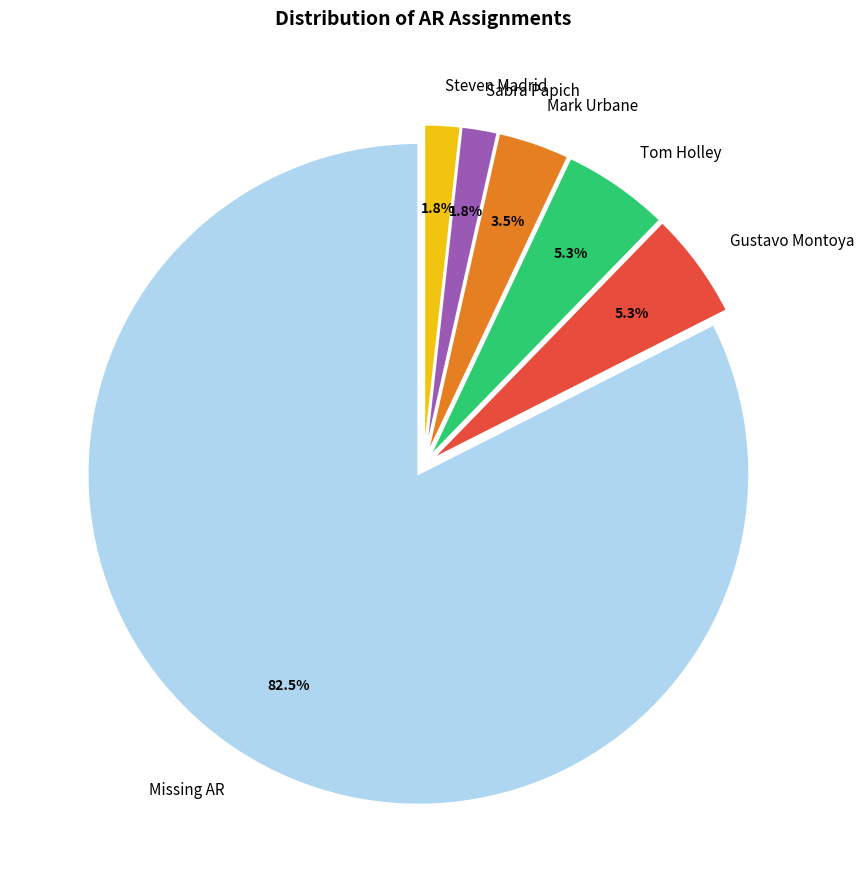

Is there any slice that represents more than half of the pie?

Yes